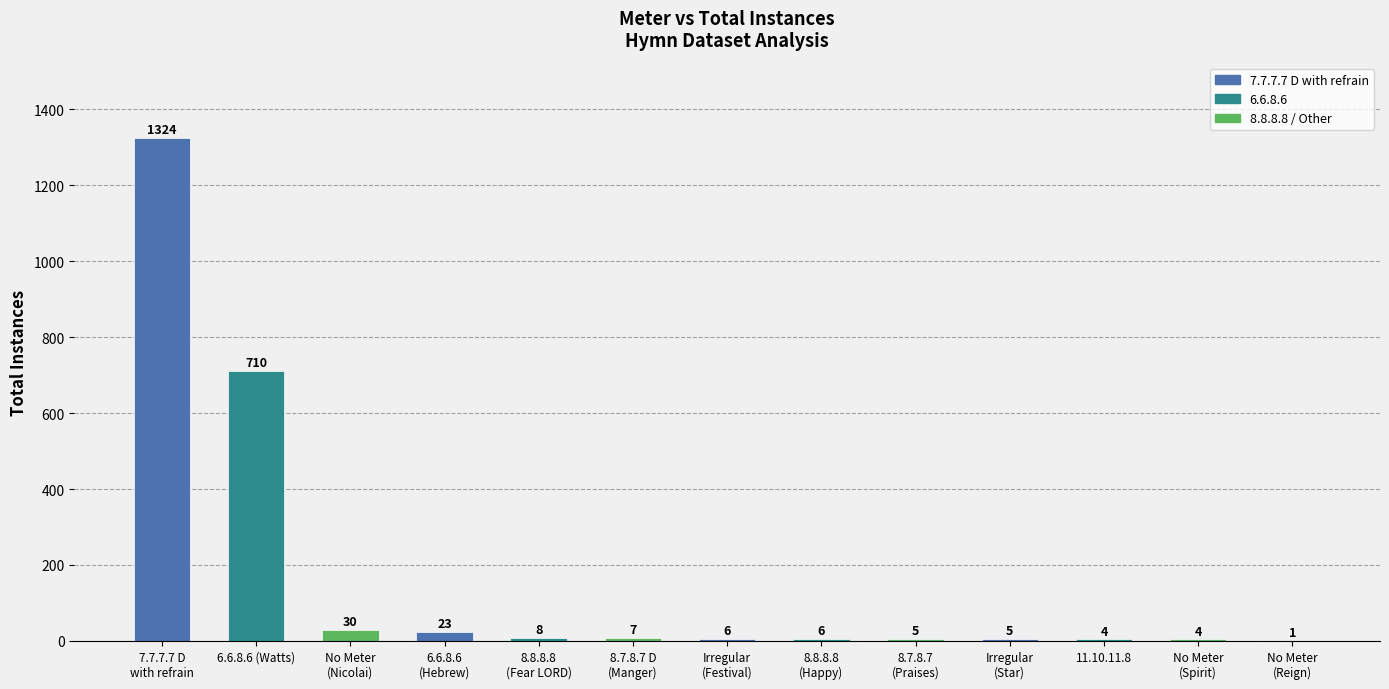

What value does the data have at 11.10.11.8?

4